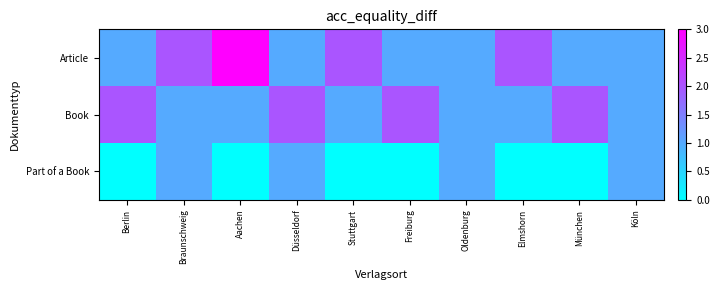

Reading left to right, extract all data points from this chart.

Article: Berlin=1	Braunschweig=2	Aachen=3	Düsseldorf=1	Stuttgart=2	Freiburg=1	Oldenburg=1	Elmshorn=2	München=1	Köln=1
Book: Berlin=2	Braunschweig=1	Aachen=1	Düsseldorf=2	Stuttgart=1	Freiburg=2	Oldenburg=1	Elmshorn=1	München=2	Köln=1
Part of a Book: Berlin=0	Braunschweig=1	Aachen=0	Düsseldorf=1	Stuttgart=0	Freiburg=0	Oldenburg=1	Elmshorn=0	München=0	Köln=1